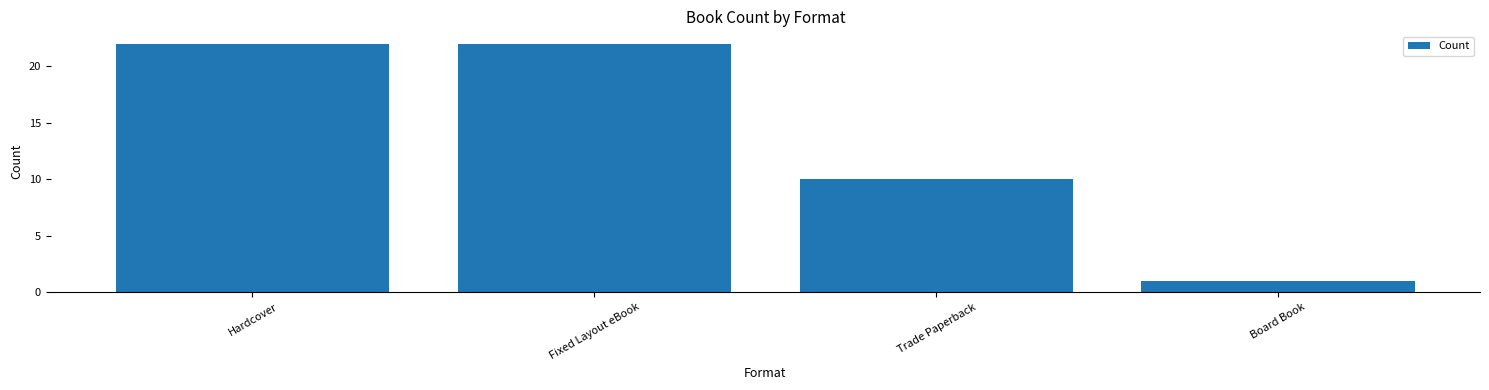

What is the average value?

14